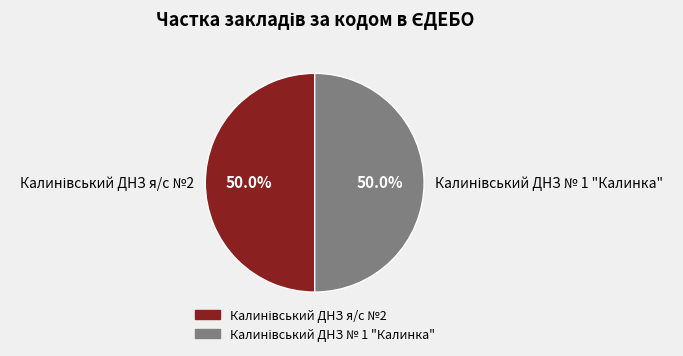

How many slices are in this pie chart?

2